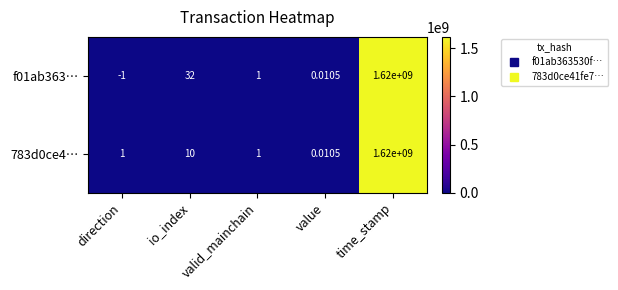

Which label corresponds to the largest value in the chart?

time_stamp